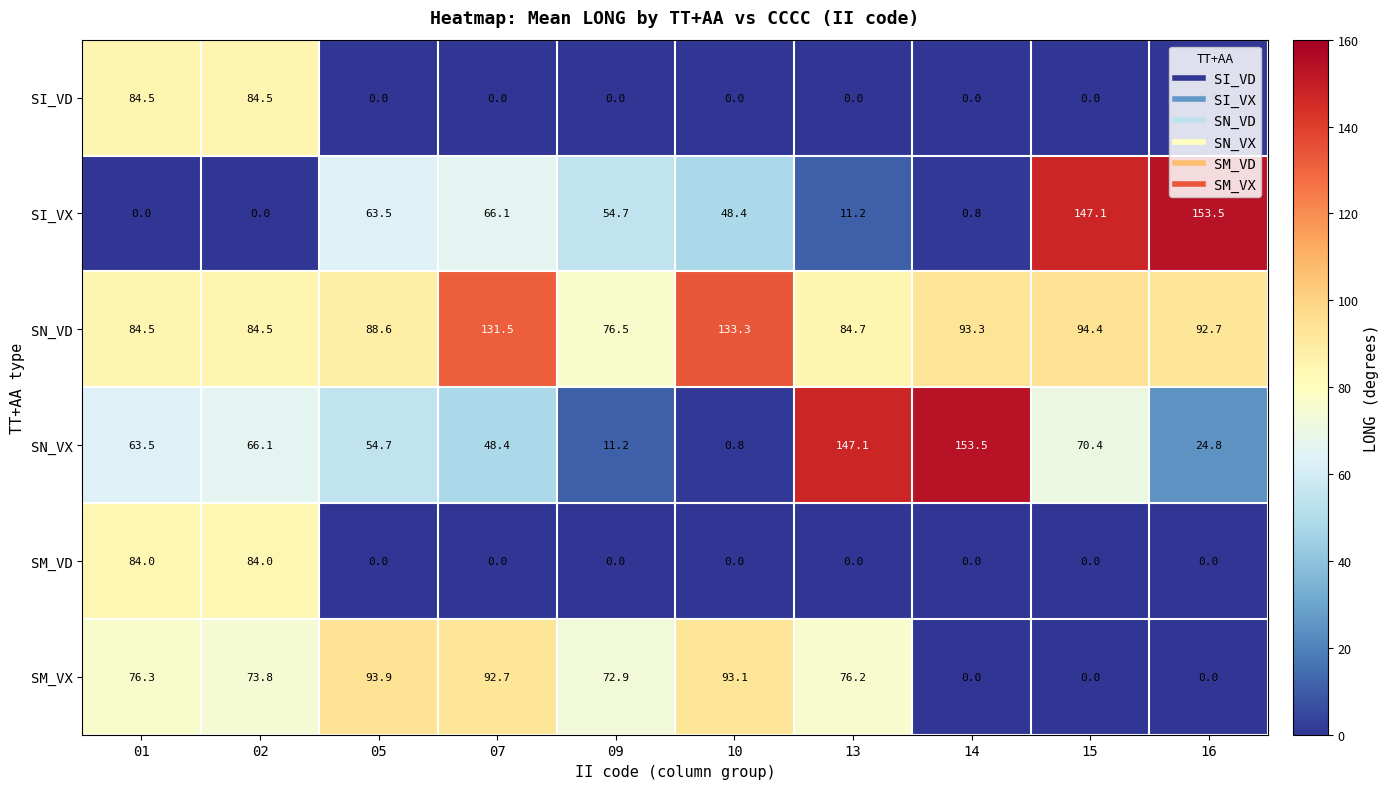

What is the difference between the second highest and minimum values in the SM_VD series?

84.0